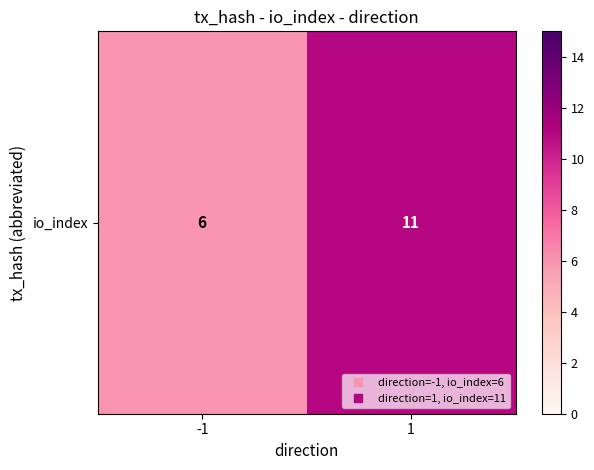

Reading right to left, extract all data points from this chart.

11	6